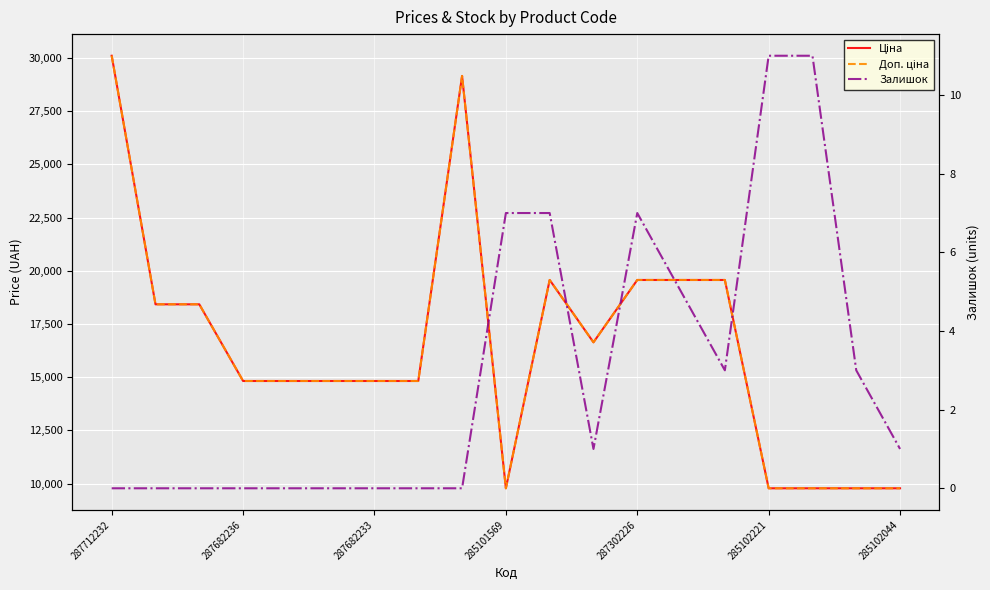

At which category is the sum across all series the highest?

287712232